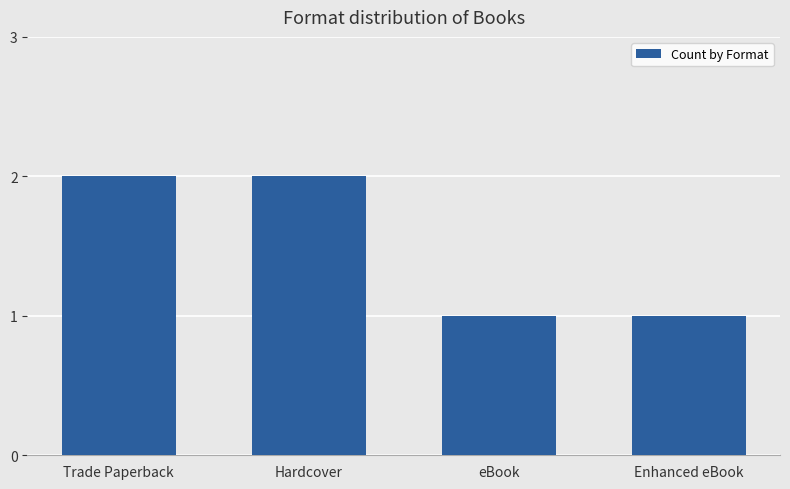

What is the ratio of the value at Hardcover to the value at Enhanced eBook?

2.0